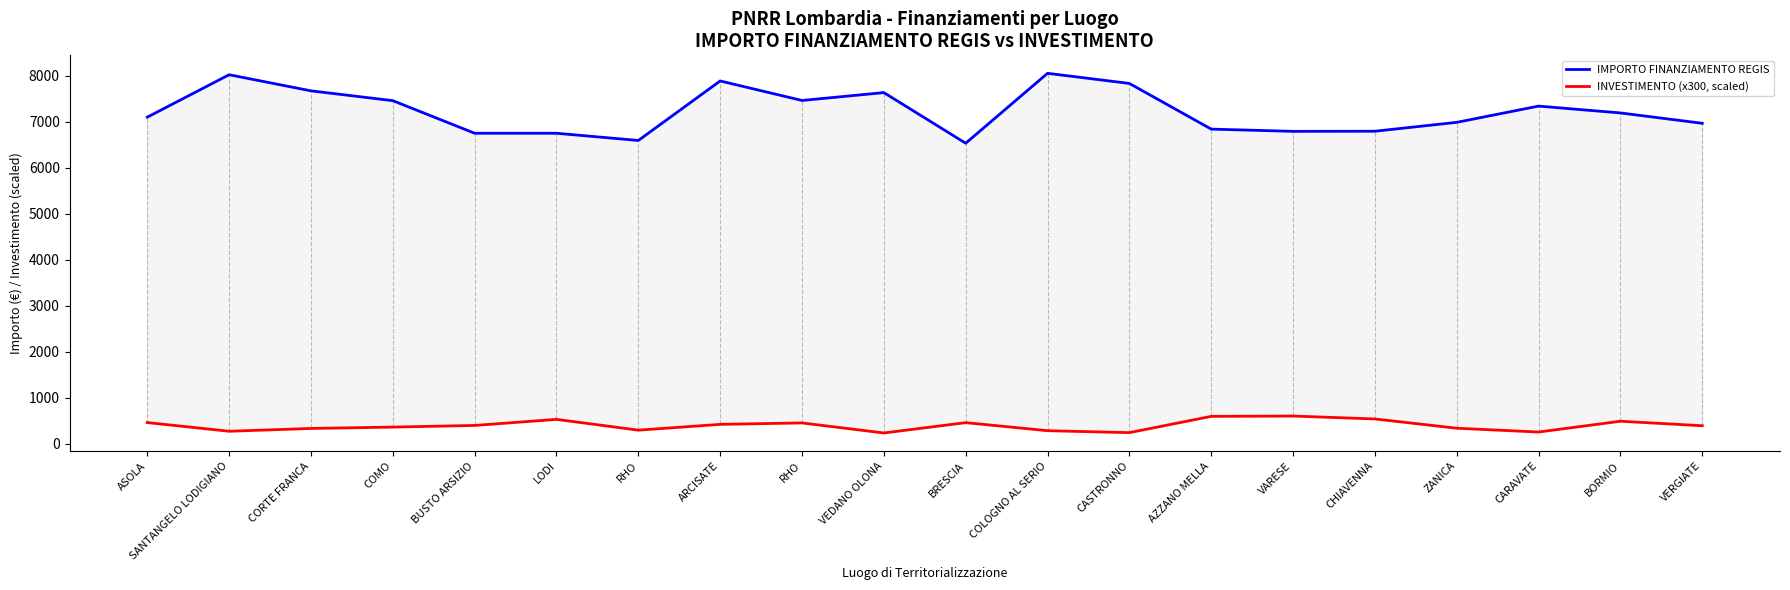

Which series has the widest spread of values?

IMPORTO FINANZIAMENTO REGIS